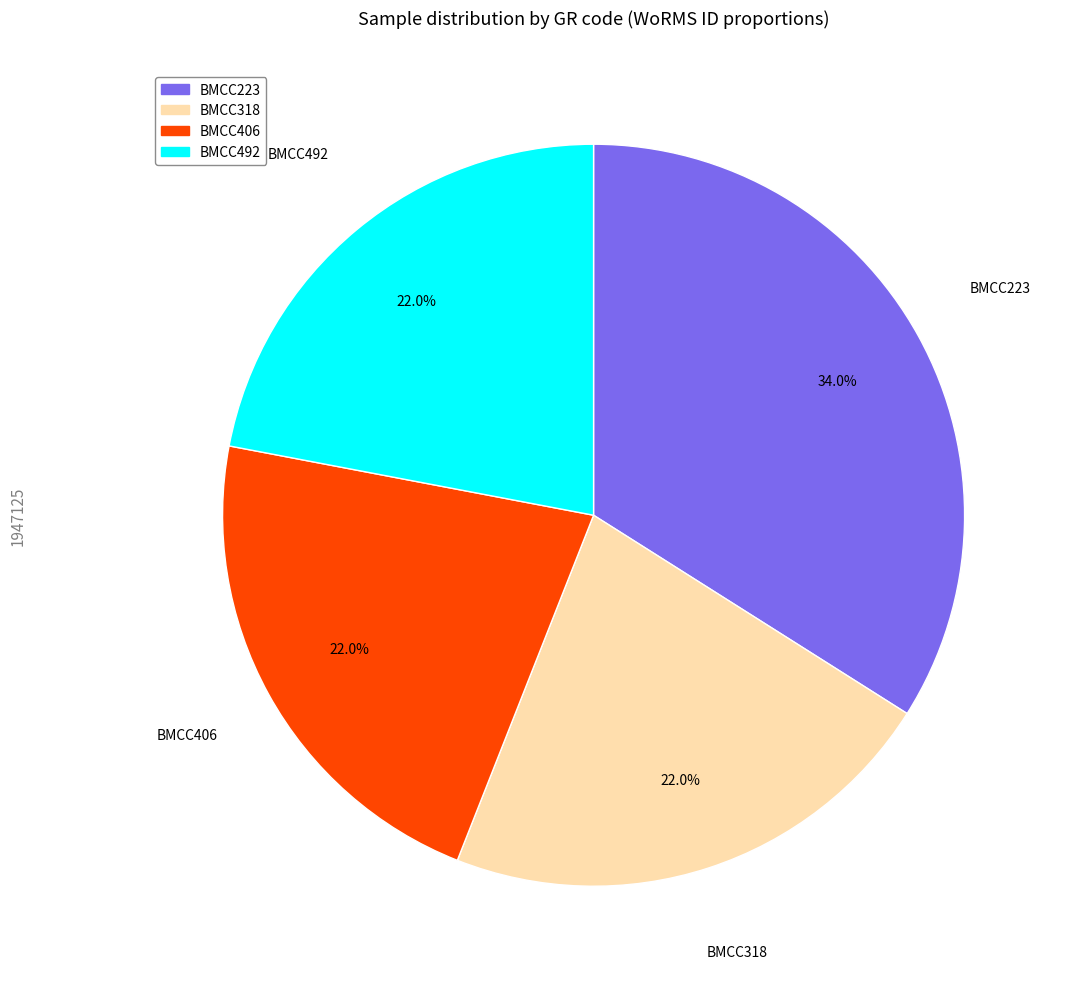

Approximately how many times larger is the value at BMCC318 compared to BMCC223?

0.6